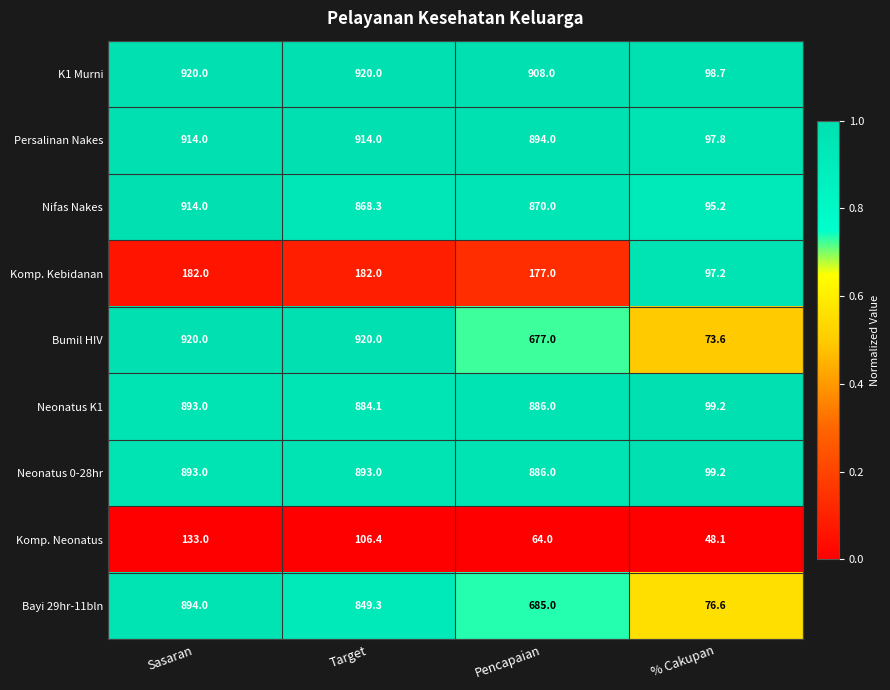

The value of Komp. Neonatus at % Cakupan is 23.1. True or false?

False